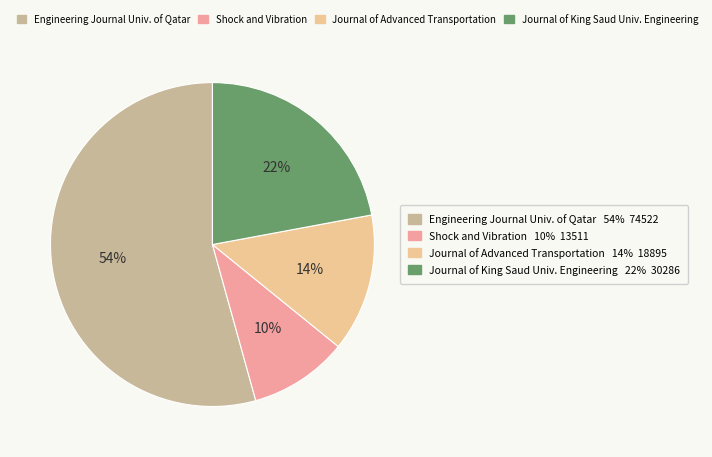

To the nearest percent, what is the difference between the largest and smallest slice percentages?

44%